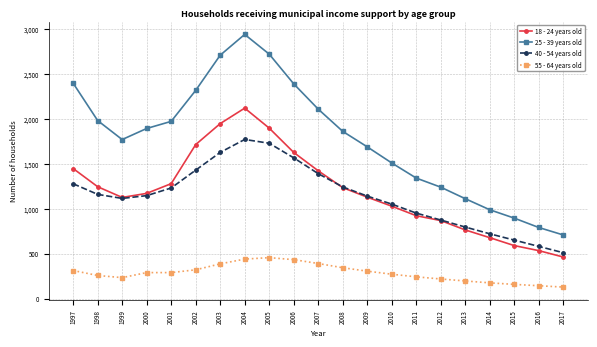

Which series changed the most between 2010 and 2013?

25 - 39 years old